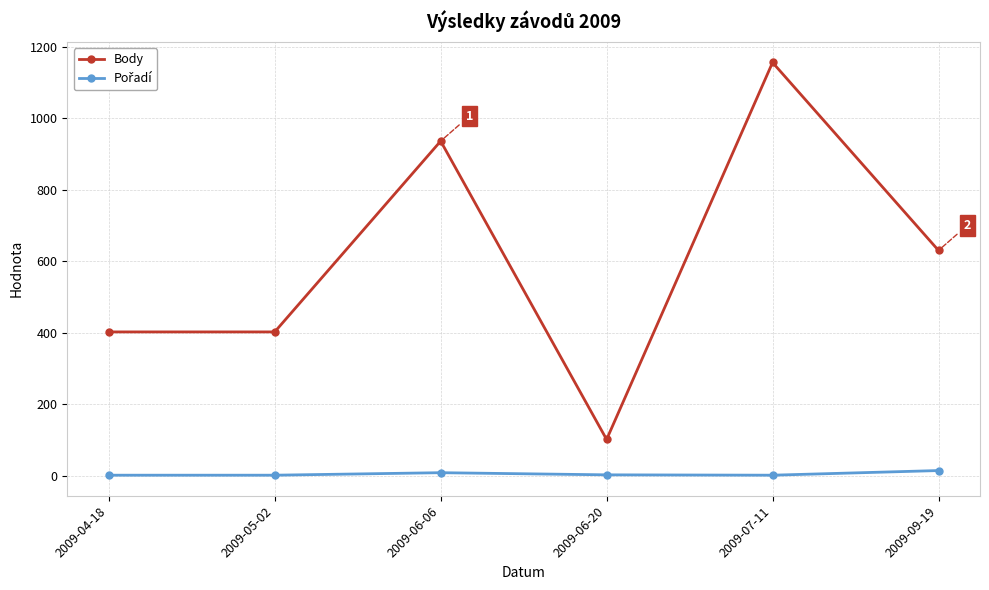

What is the label of the 3rd point from the left?

2009-06-06